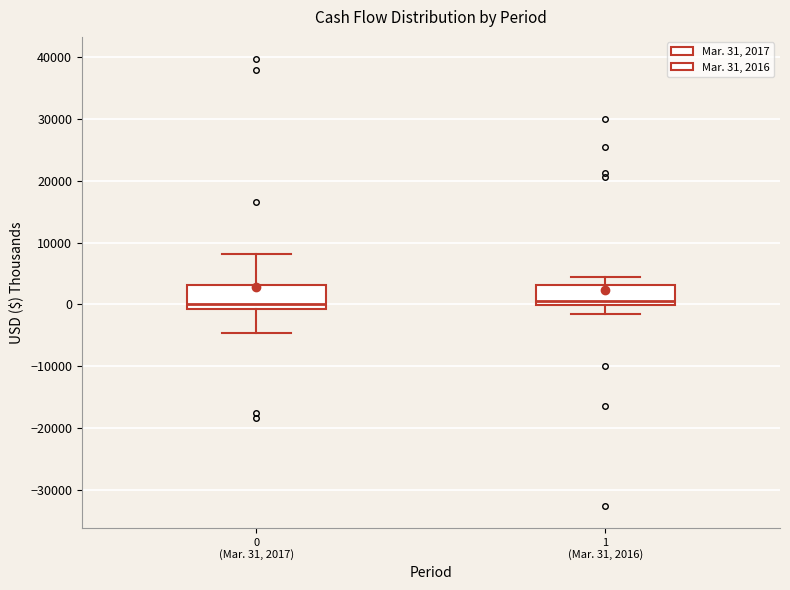

Reading left to right, read every box against the y-axis: the position of its median line, the range the box covers, and the ends of its whiskers. The values are not printed on the chart, so give them approximately, as read against the axis.

0 (Mar. 31, 2017): median 0, box -1000 to 3000, whiskers -5000 to 8000
1 (Mar. 31, 2016): median 0 (just above the box's lower edge), box 0 to 3000, whiskers -1000 to 4000